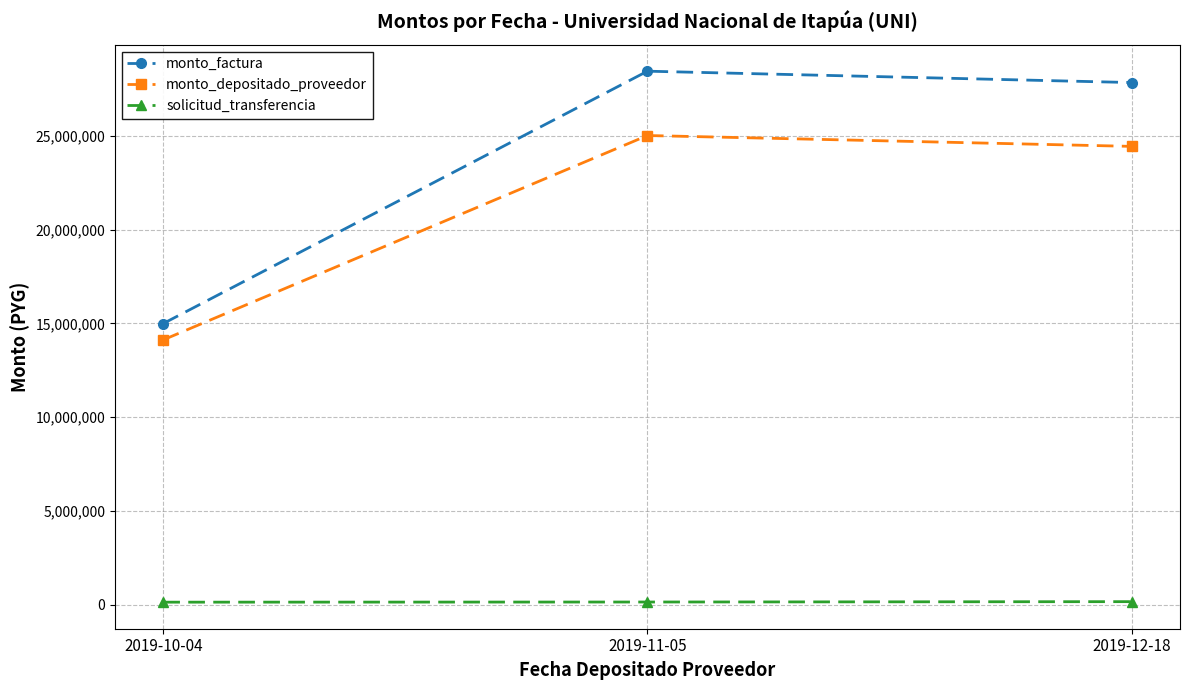

Where is monto_depositado_proveedor nearest to the value 19570543?

2019-12-18